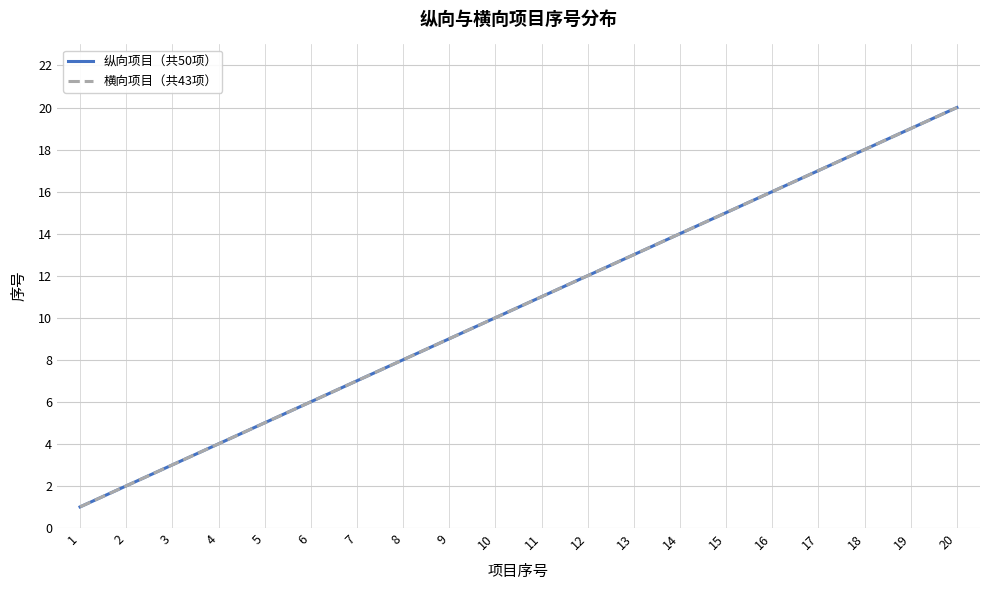

At which label does 横向项目（共43项） first exceed 11?

12